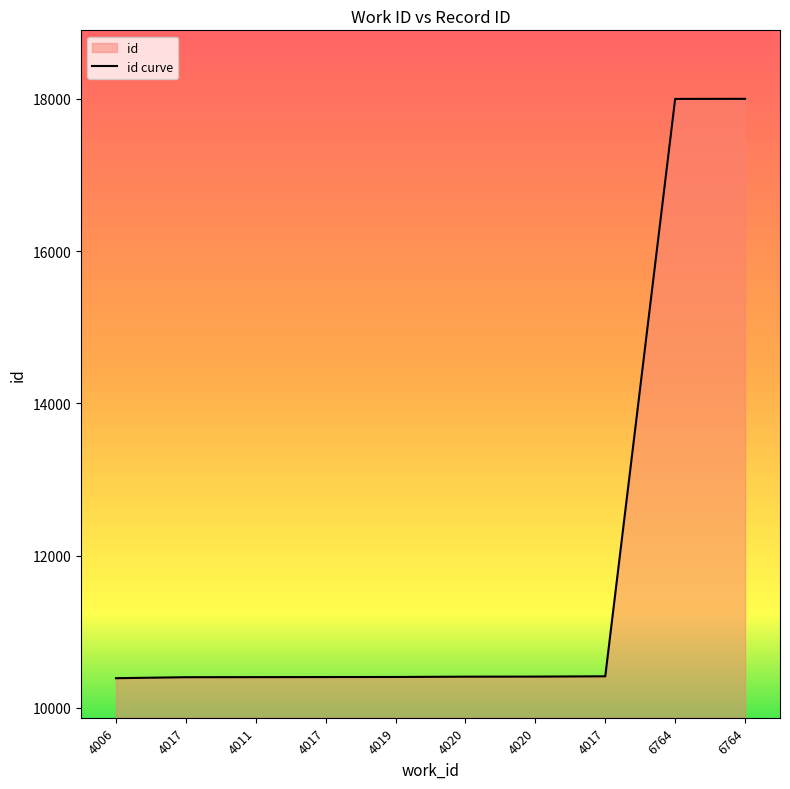

What is the approximate value at 4019, to the nearest 100?

10400